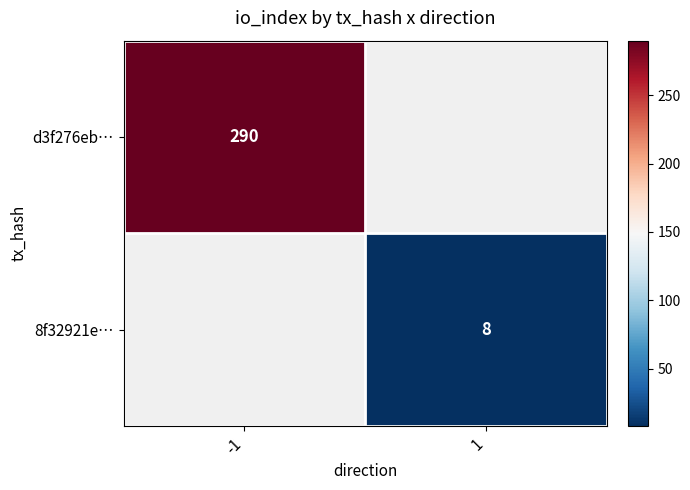

What is the greatest value displayed?

290.0